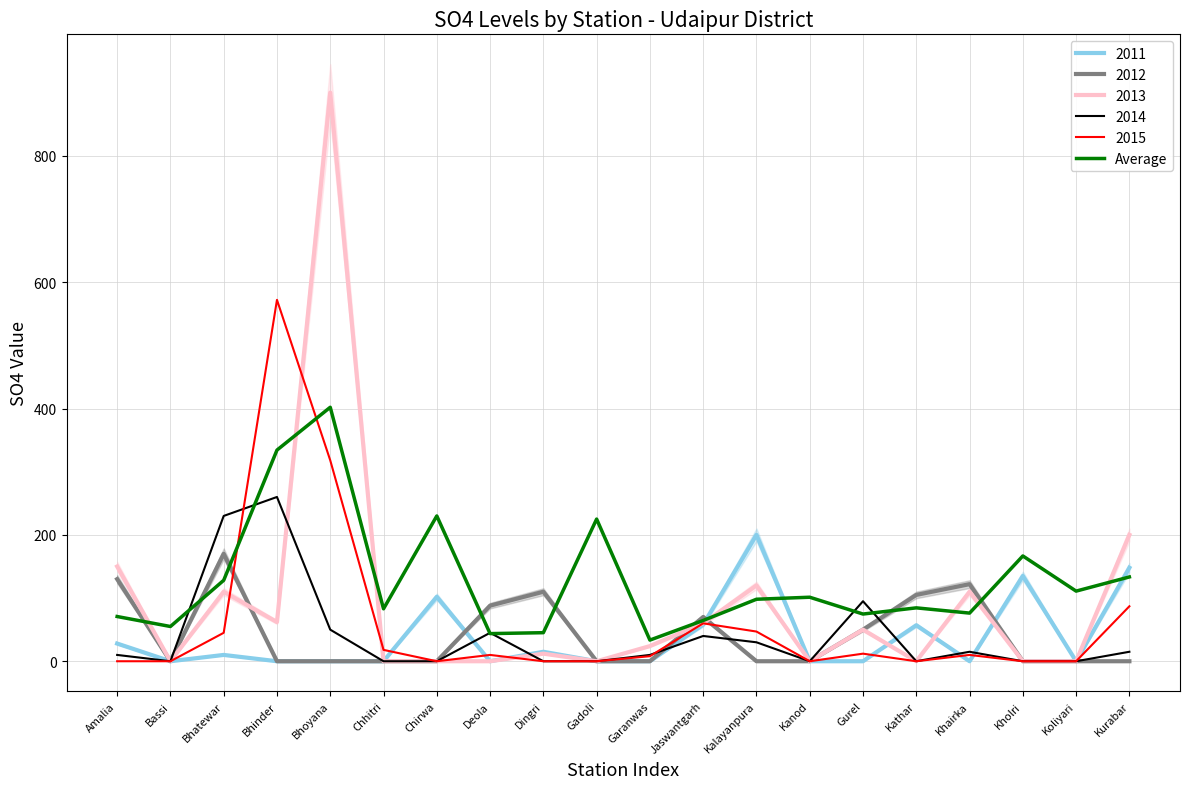

True or false: the data shows 74.7 at Gurel.

True